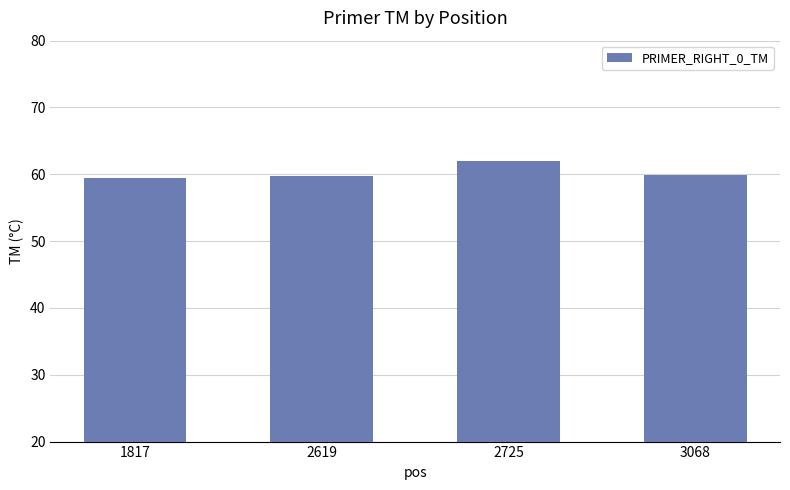

What is the sum of all values?

241.2